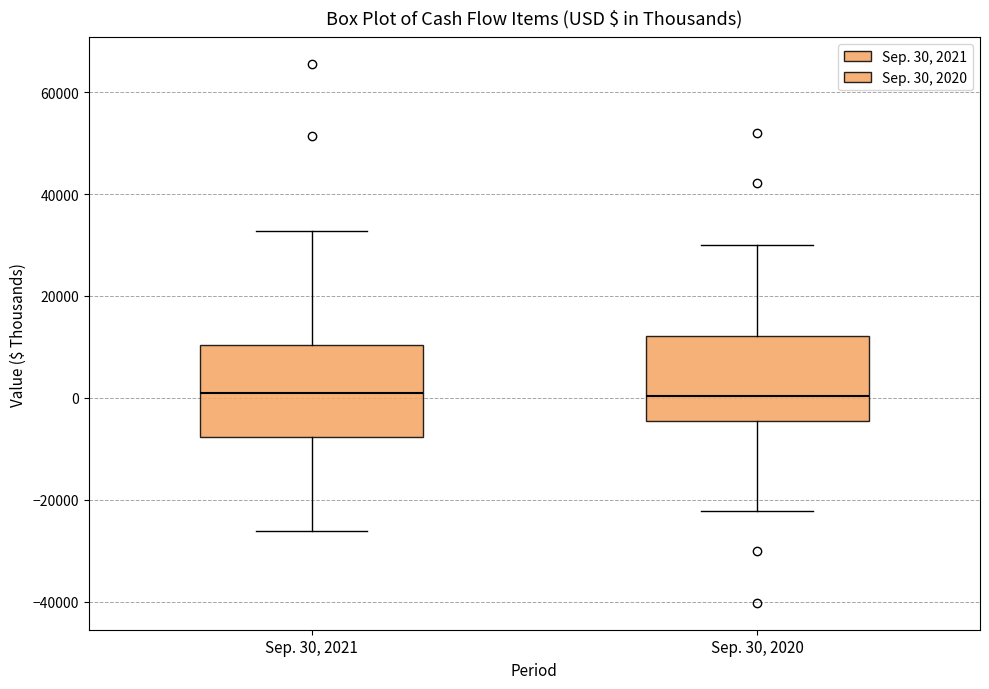

Reading left to right, read every box against the y-axis: the position of its median line, the range the box covers, and the ends of its whiskers. The values are not printed on the chart, so give them approximately, as read against the axis.

Sep. 30, 2021: median 0, box -8000 to 10000, whiskers -26000 to 32000
Sep. 30, 2020: median 0, box -4000 to 12000, whiskers -22000 to 30000